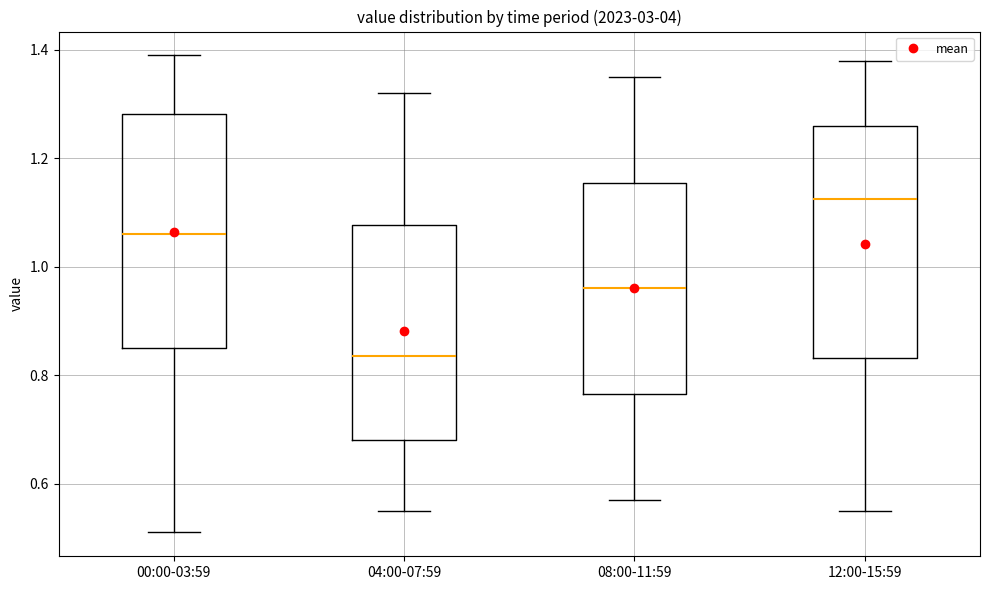

Which box has the lowest median line?

04:00-07:59